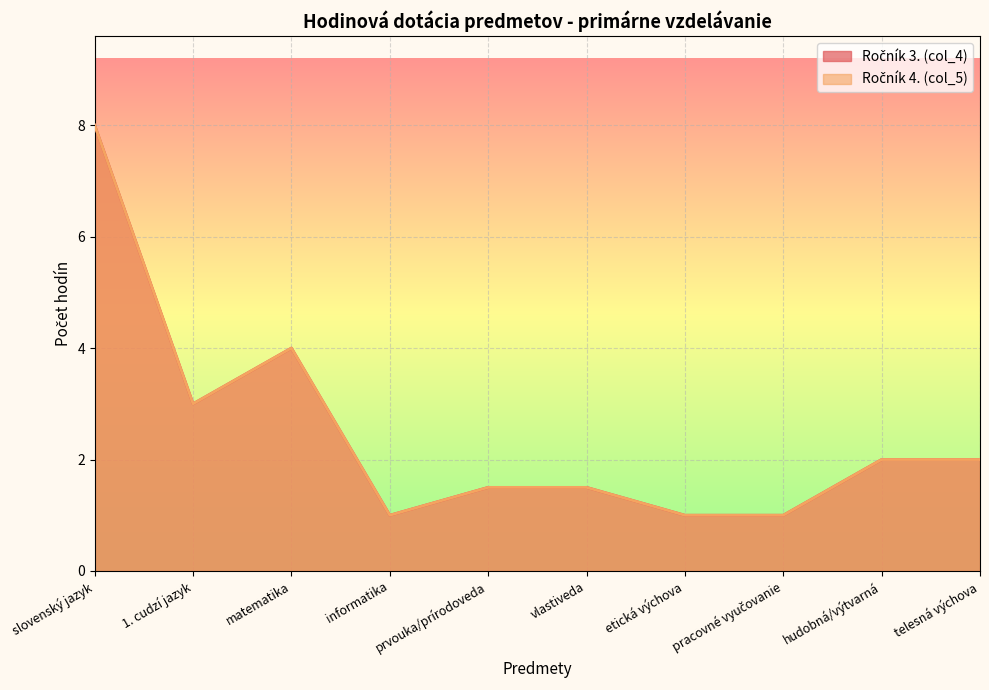

At which label does Ročník 3. (col_4) reach its peak?

slovenský jazyk